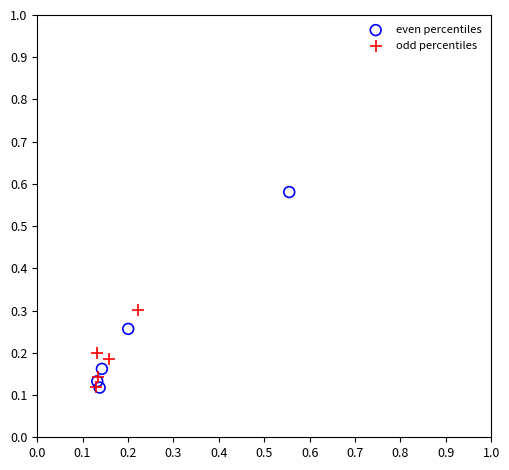

Which series has the widest spread of Y values?

even percentiles